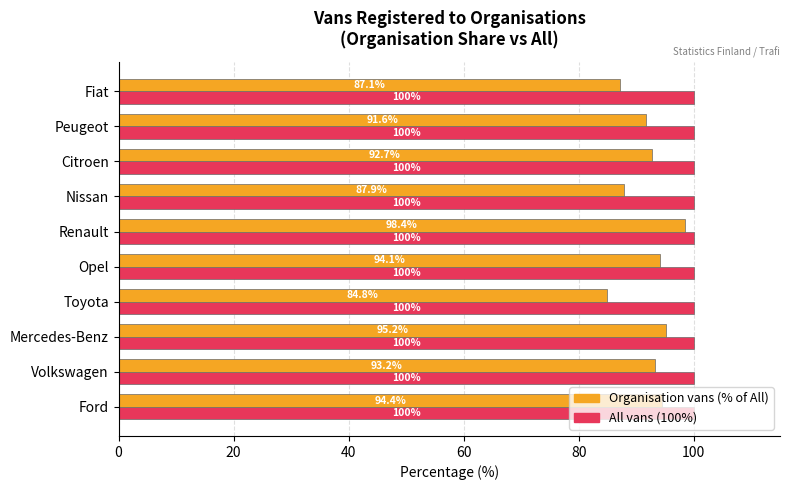

At which category is the sum across all series the highest?

Renault